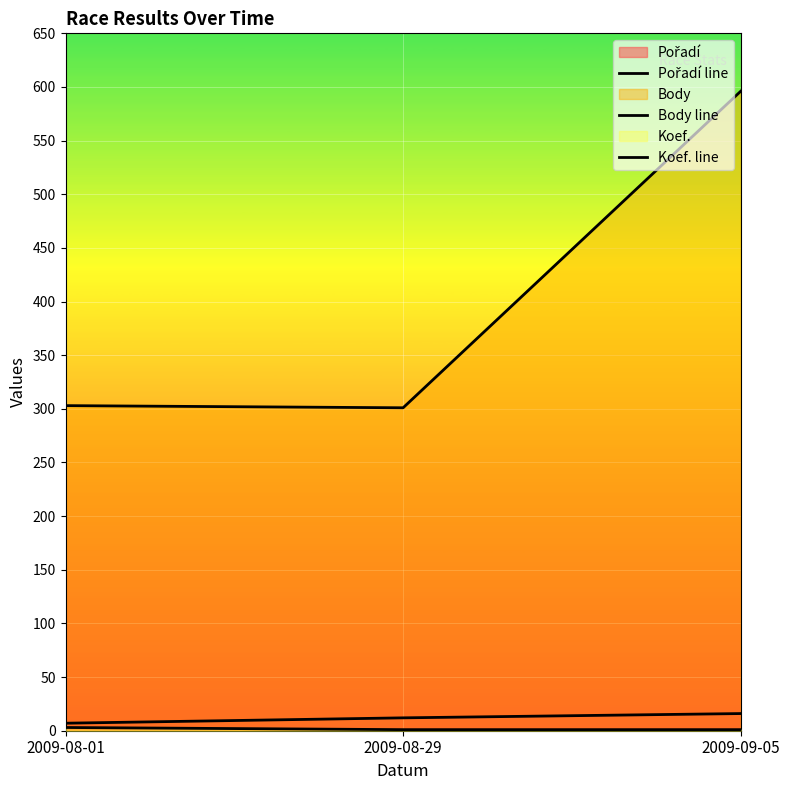

True or false: Pořadí line has a value of 3 at 2009-08-29.

False